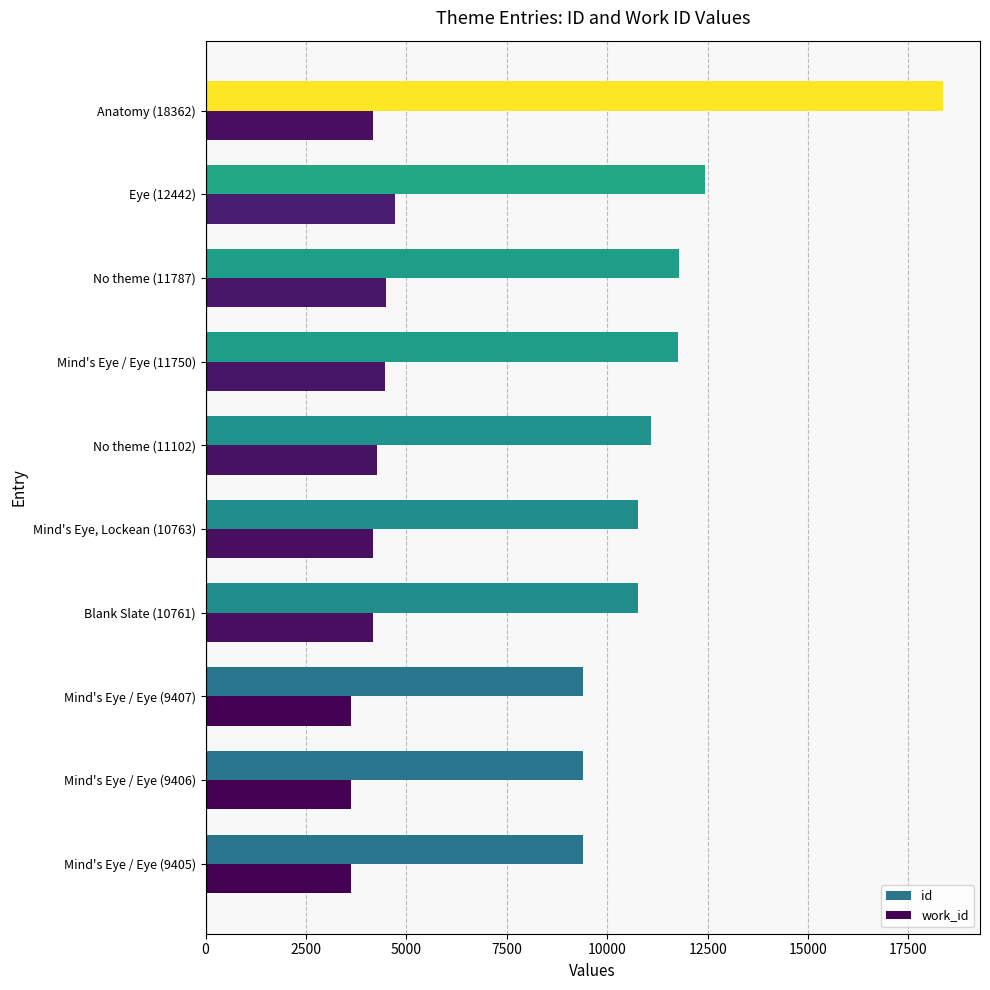

How many categories are shown in the chart?

10